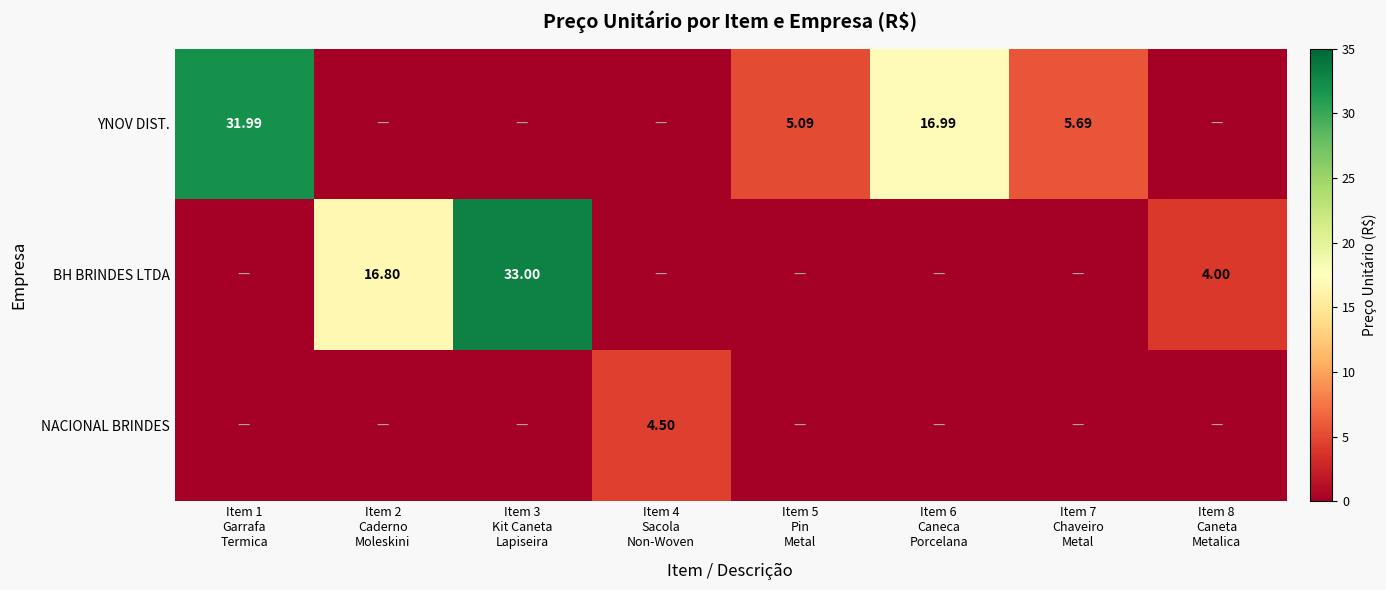

What is the maximum value shown in the chart?

33.0